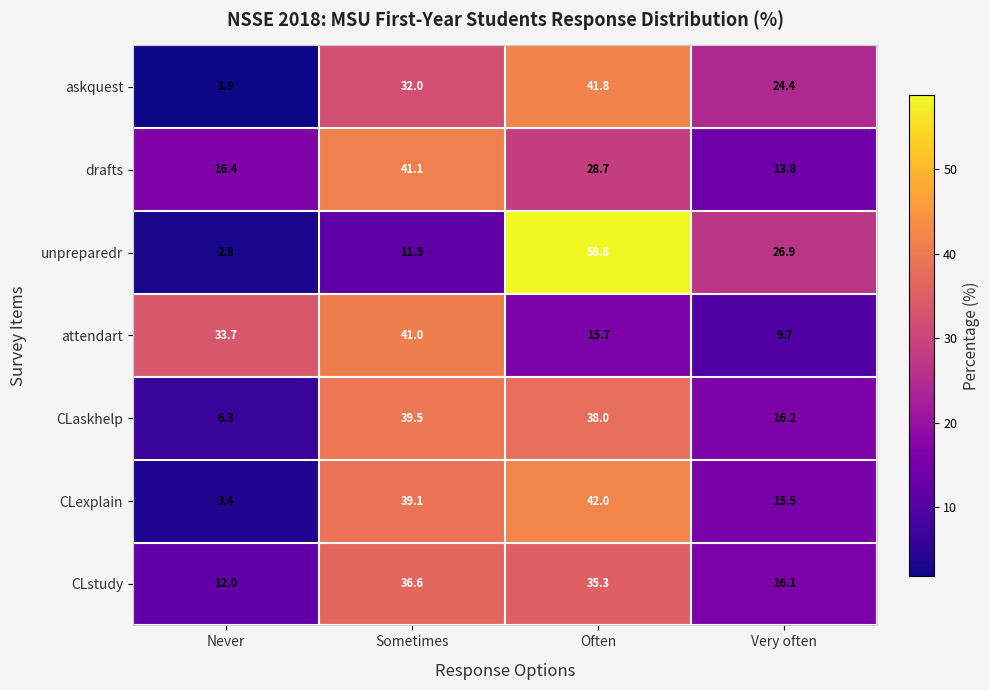

What is the difference between the maximum and minimum values in the attendart series?

31.3